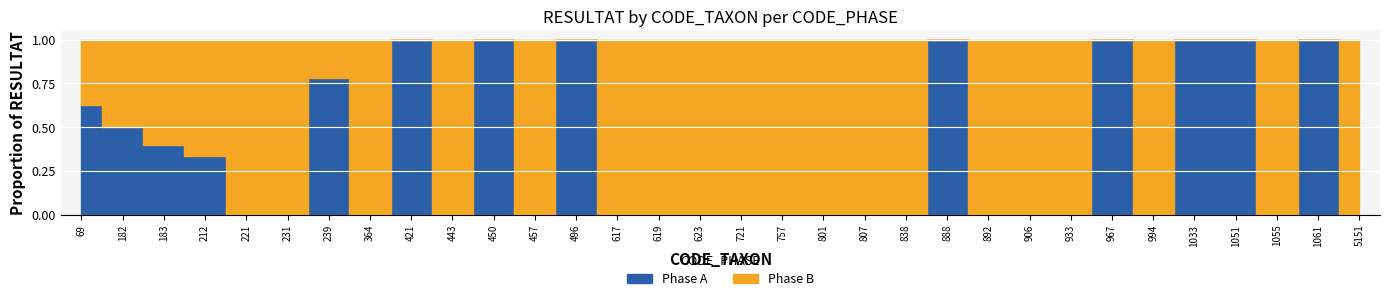

Reading left to right, what are all the values shown in this chart?

Phase A: 69=5	182=1	183=2	212=6	221=0	231=0	239=18	364=1	421=5	443=0	450=5	457=0	496=1	617=0	619=0	623=0	721=0	757=0	801=0	807=0	838=0	888=1	892=0	906=0	933=0	967=4	994=0	1033=5	1051=7	1055=0	1061=1	5151=0
Phase B: 69=3	182=1	183=3	212=12	221=1	231=4	239=5	364=300	421=0	443=0	450=0	457=0	496=0	617=0	619=0	623=0	721=0	757=0	801=0	807=0	838=0	888=0	892=0	906=0	933=0	967=0	994=0	1033=0	1051=0	1055=0	1061=0	5151=0